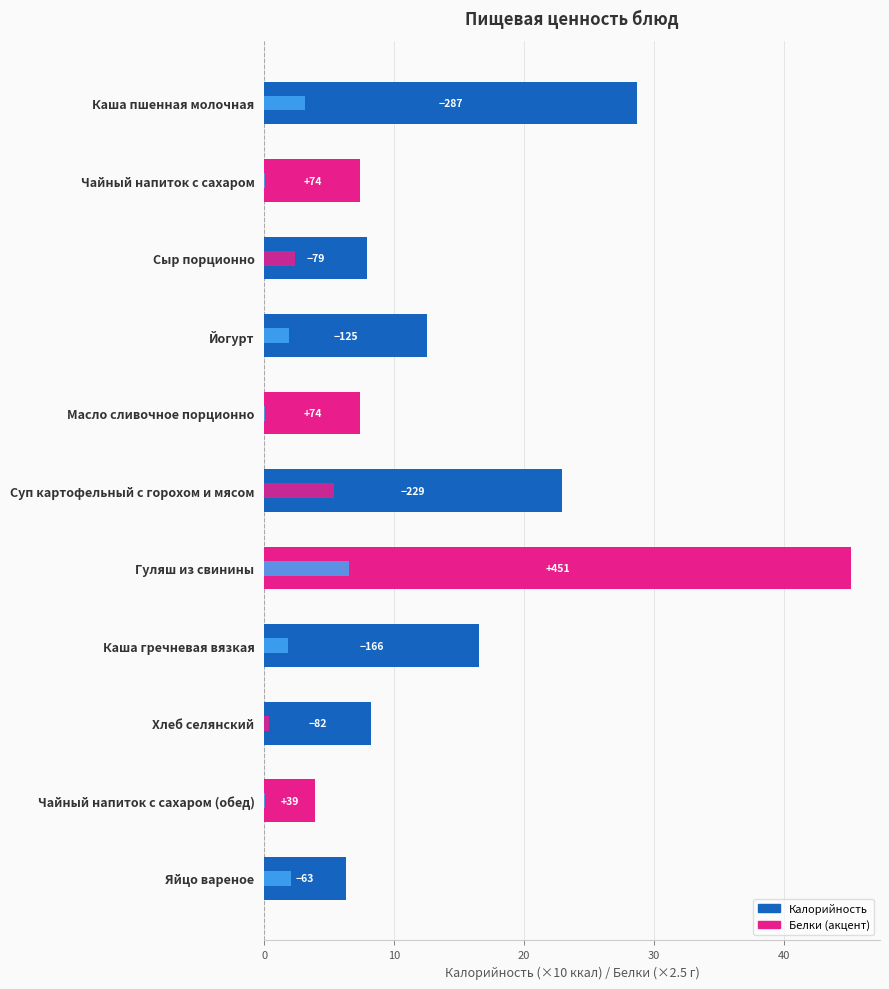

What is the average value of the Калорийность series?

15.2